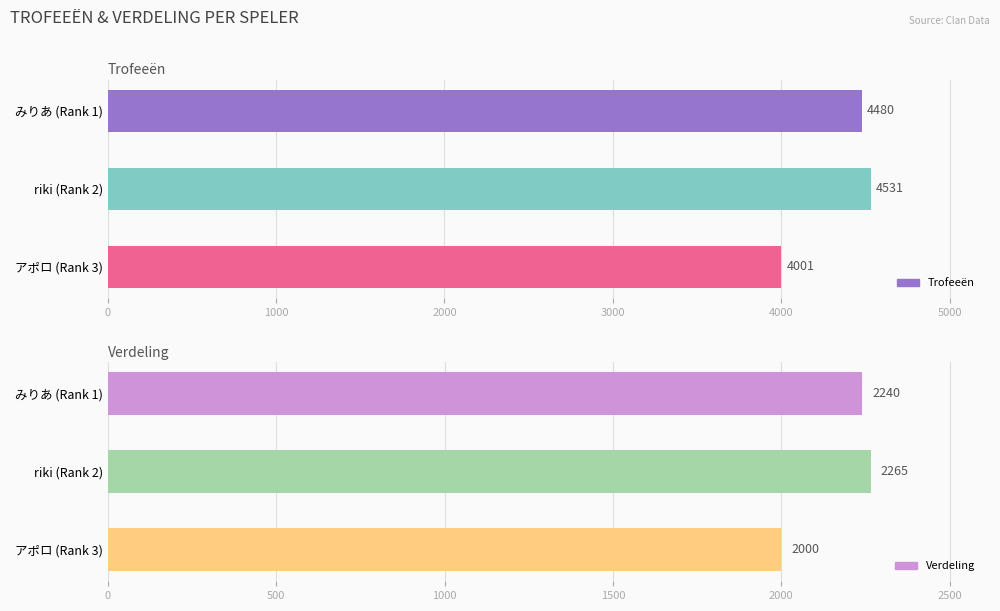

Reading left to right, extract all data points from this chart.

Trofeeën: 4480	4531	4001
Verdeling: 2240	2265	2000